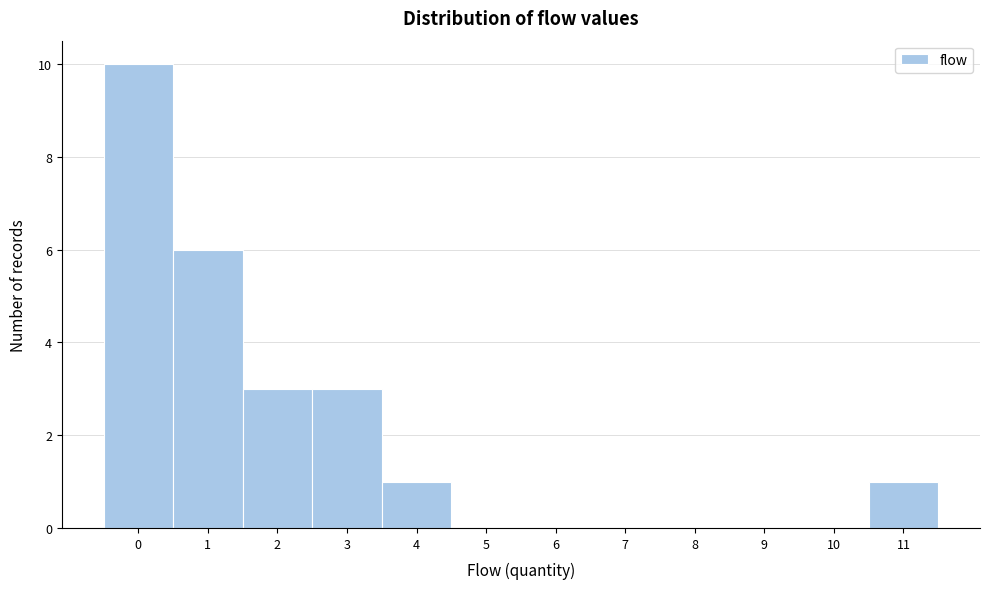

Reading left to right, list every bar in this chart as the range it spans on the x-axis followed by its height. The values are not printed on the chart, so give them approximately, as read against the axis.

-0.5 to 0.5: 10
0.5 to 1.5: 6
1.5 to 2.5: 3
2.5 to 3.5: 3
3.5 to 4.5: 1
4.5 to 5.5: 0
5.5 to 6.5: 0
6.5 to 7.5: 0
7.5 to 8.5: 0
8.5 to 9.5: 0
9.5 to 10.5: 0
10.5 to 11.5: 1